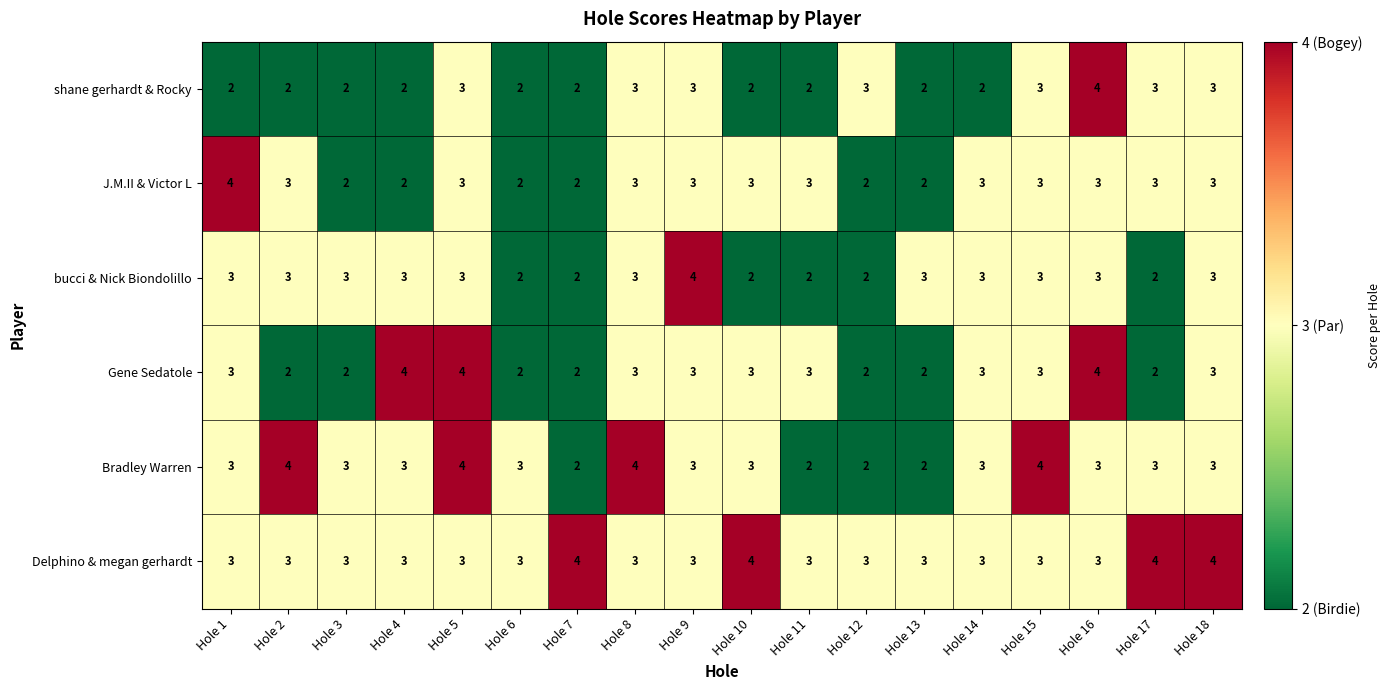

Is it true that bucci & Nick Biondolillo equals 2 at Hole 7?

True